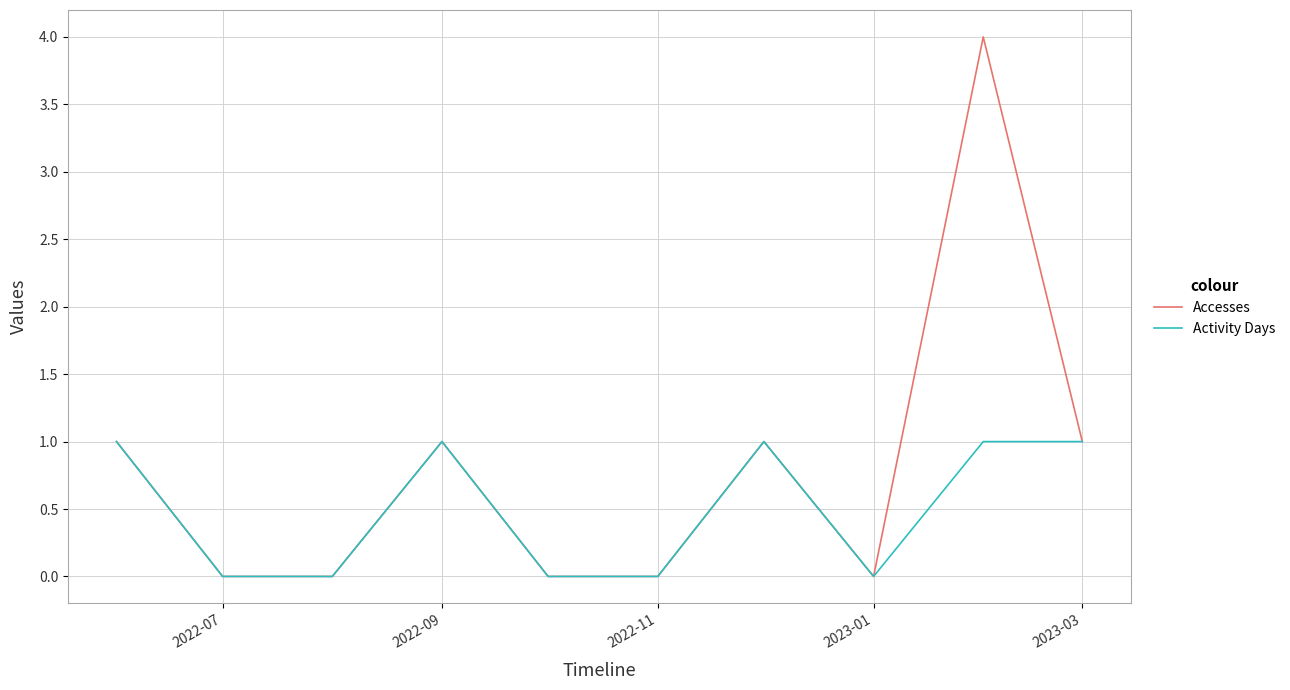

Which series has the largest range (max minus min)?

Accesses